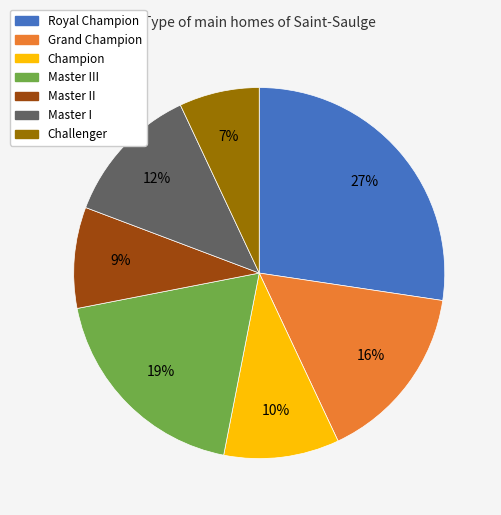

How many slices are in this pie chart?

7